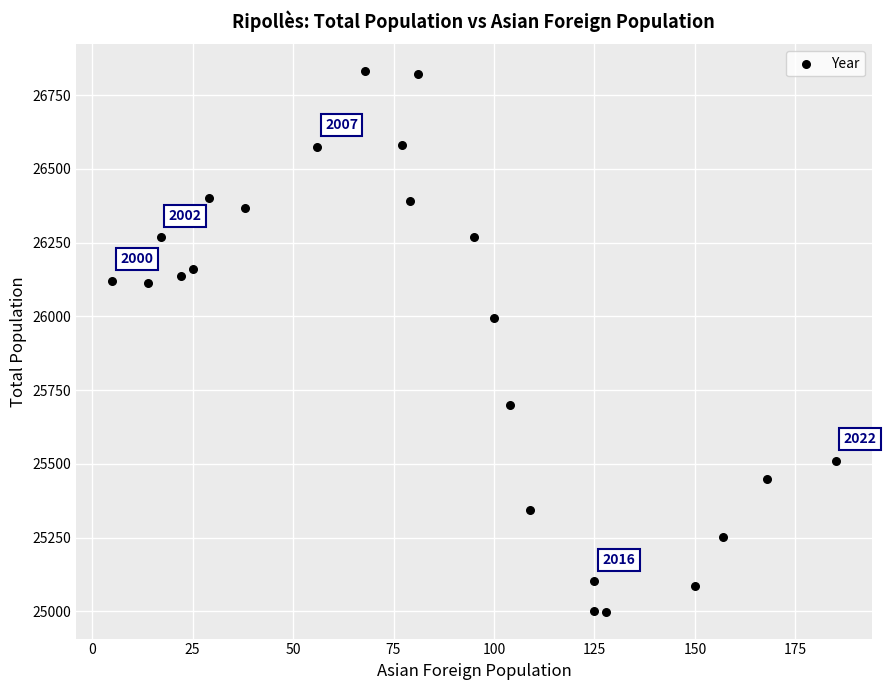

What Y value in the scatter plot is closest to 25915?

25995